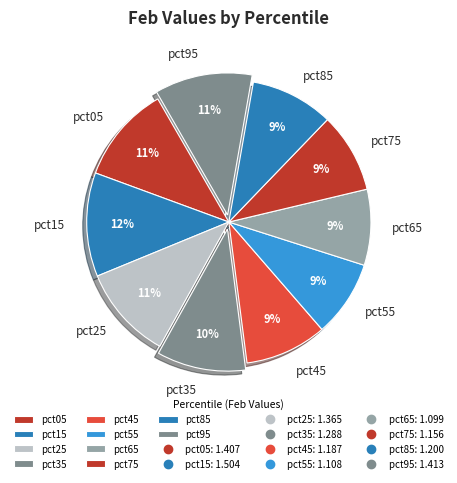

True or false: pct95 accounts for 21% of the total.

False